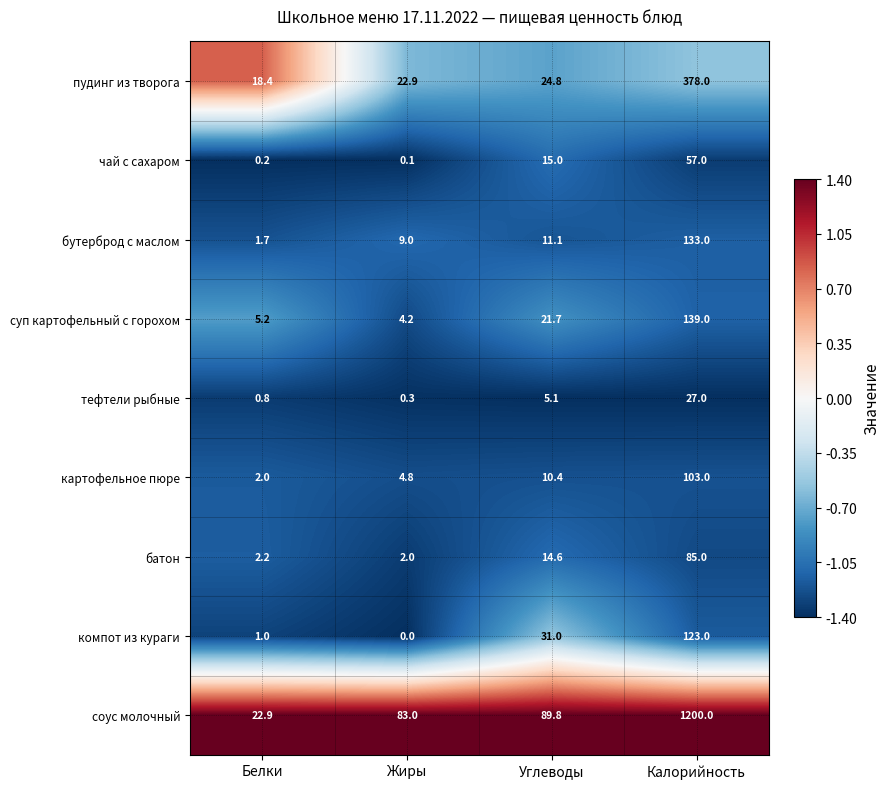

What is the spread (max minus min) of values at Жиры?

83.0